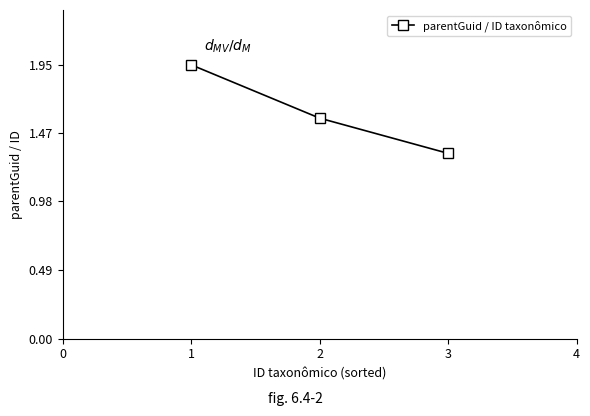

How many lines are shown in the chart?

1